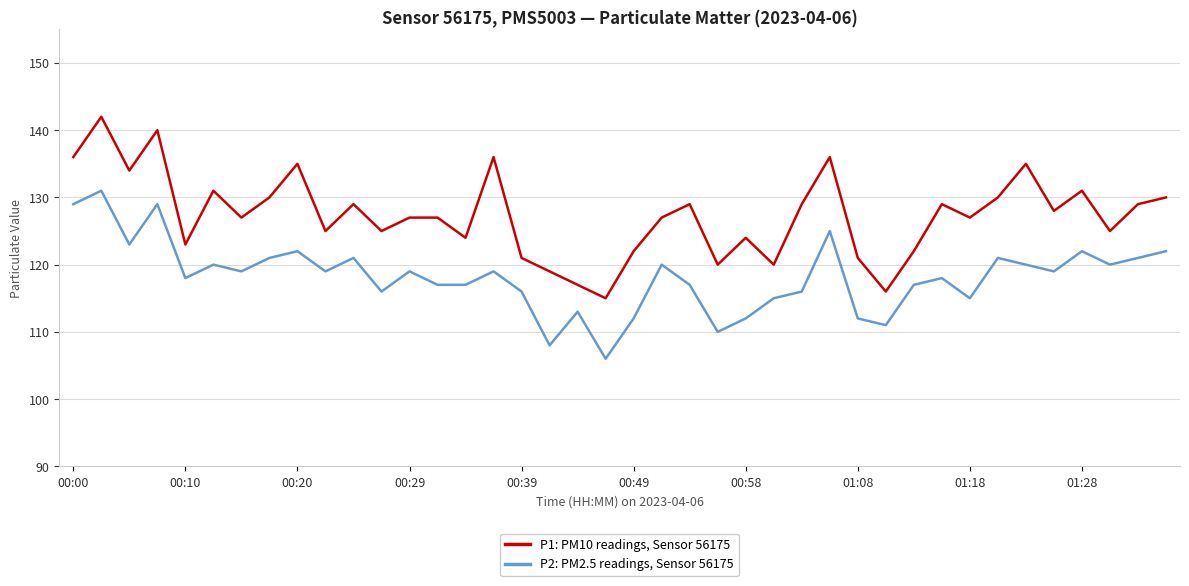

Rank the series by their maximum value, from lowest to highest.

P2: PM2.5 readings, Sensor 56175, P1: PM10 readings, Sensor 56175